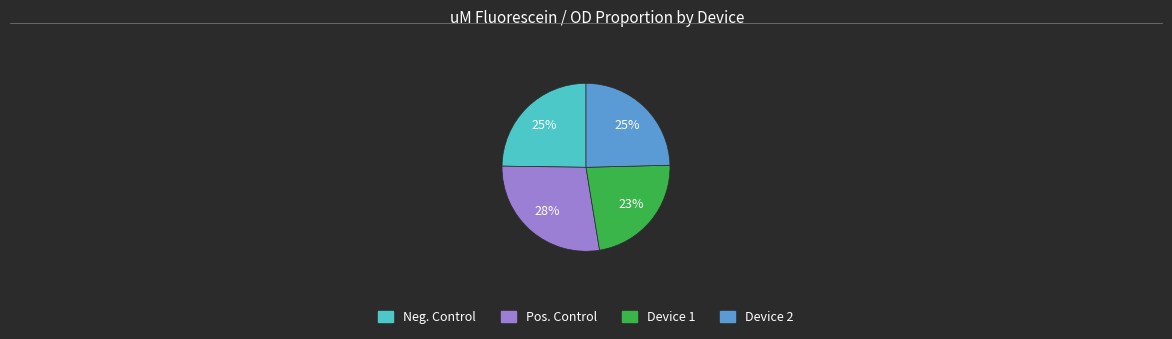

How many slices are in this pie chart?

4